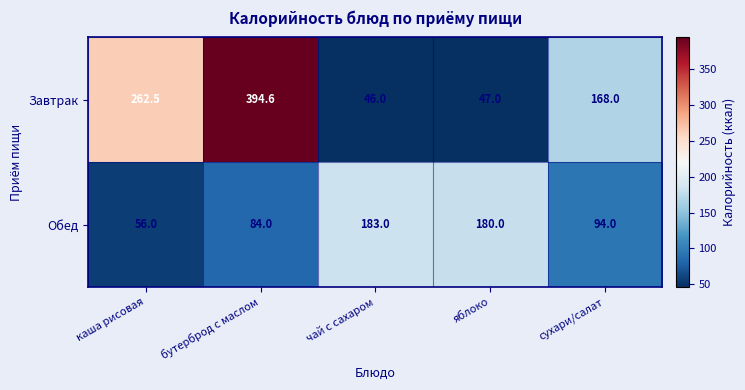

Which series has the largest range (max minus min)?

Завтрак